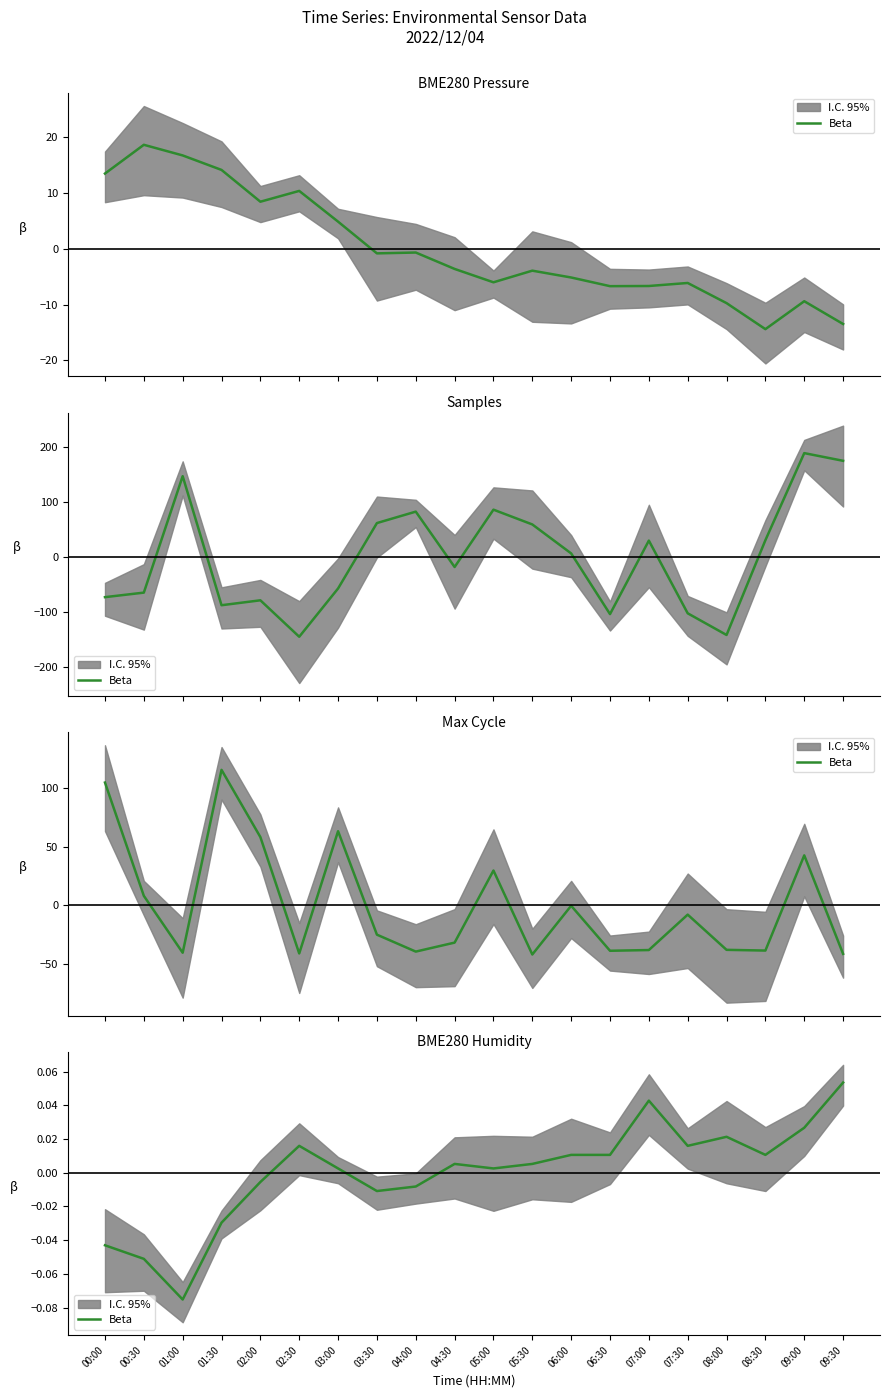

List the labels in order of value, largest first.

09:30, 07:00, 09:00, 08:00, 02:30, 07:30, 06:00, 06:30, 08:30, 04:30, 05:30, 03:00, 05:00, 02:00, 04:00, 03:30, 01:30, 00:00, 00:30, 01:00